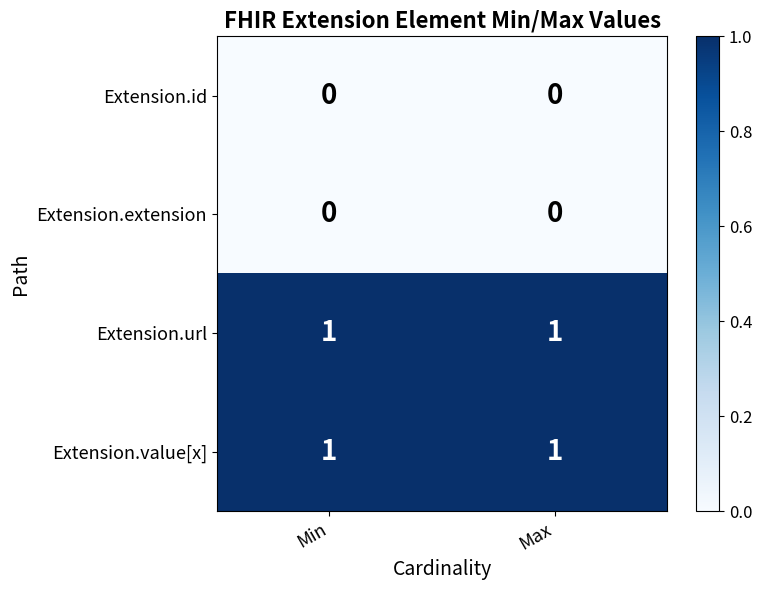

Reading left to right, transcribe all the data shown in this chart.

Extension.id: 0	0
Extension.extension: 0	0
Extension.url: 1	1
Extension.value[x]: 1	1